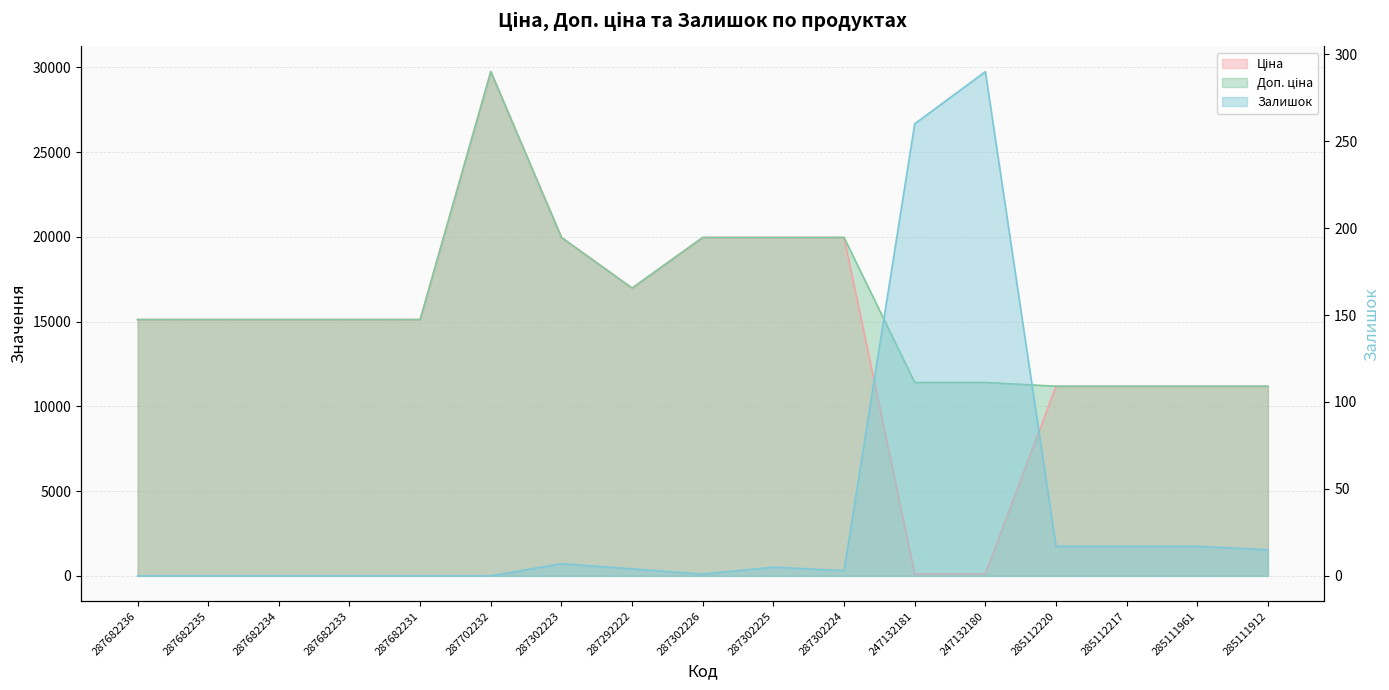

Between 287702232 and 287302224, which series saw the biggest shift?

Ціна